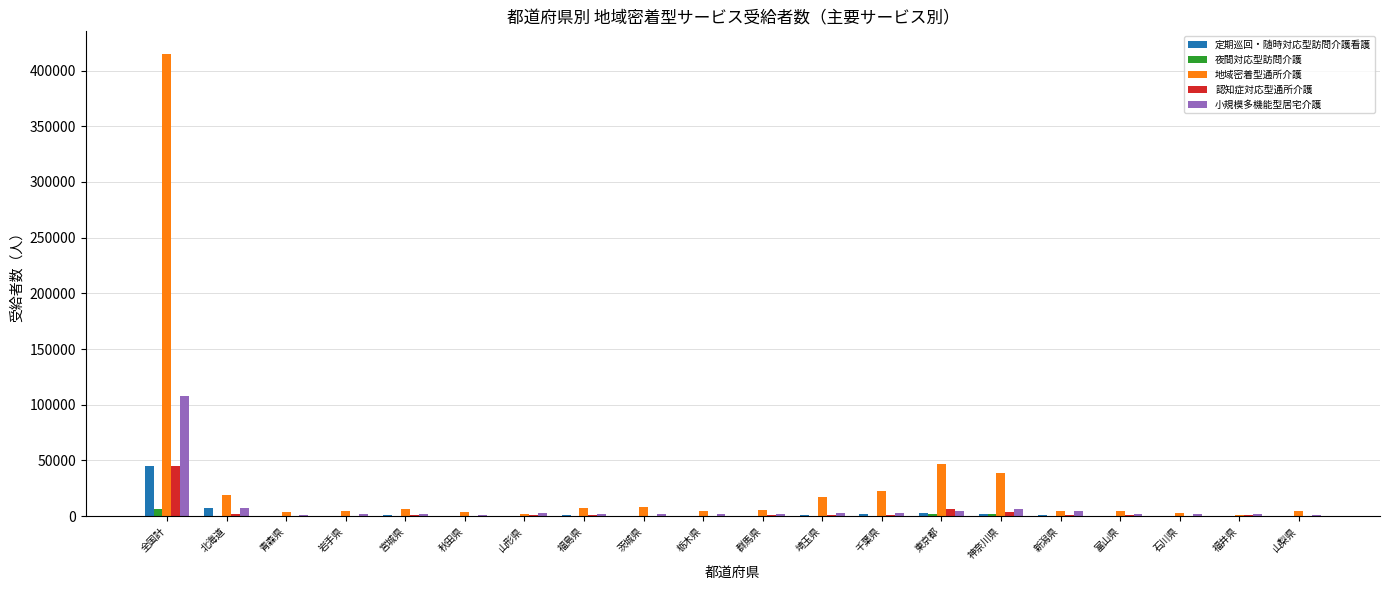

Which series has the largest total across all categories?

地域密着型通所介護